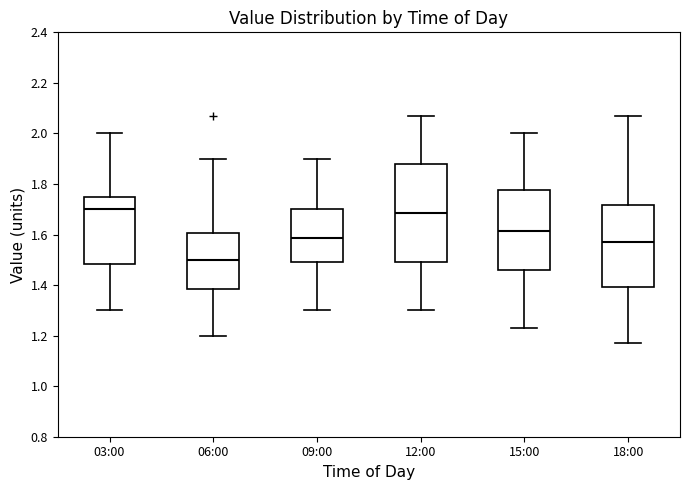

Reading left to right, read every box against the y-axis: the position of its median line, the range the box covers, and the ends of its whiskers. The values are not printed on the chart, so give them approximately, as read against the axis.

03:00: median 1.70, box 1.48 to 1.74, whiskers 1.30 to 2.00
06:00: median 1.50, box 1.38 to 1.60, whiskers 1.20 to 1.90
09:00: median 1.58, box 1.50 to 1.70, whiskers 1.30 to 1.90
12:00: median 1.68, box 1.50 to 1.88, whiskers 1.30 to 2.08
15:00: median 1.62, box 1.46 to 1.78, whiskers 1.24 to 2.00
18:00: median 1.58, box 1.40 to 1.72, whiskers 1.18 to 2.08